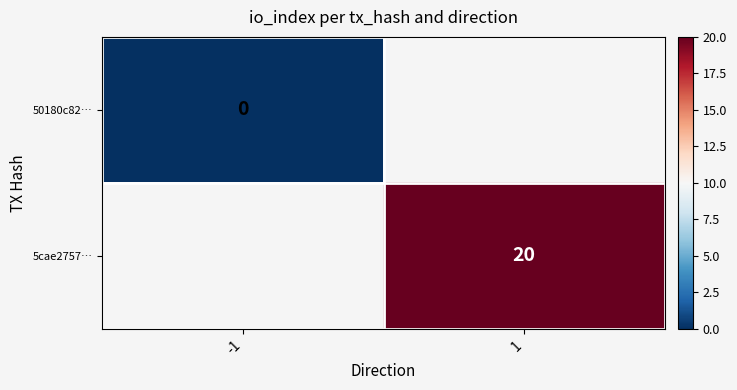

The value of 5cae2757… at 1 is 20. True or false?

True